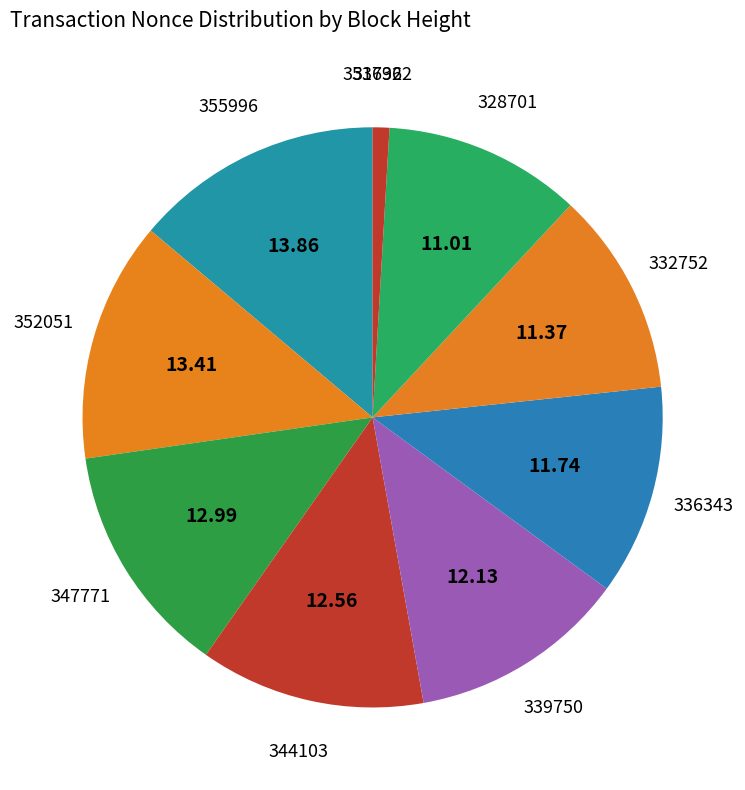

Is the sum of 344103 and 317962 greater than half?

No